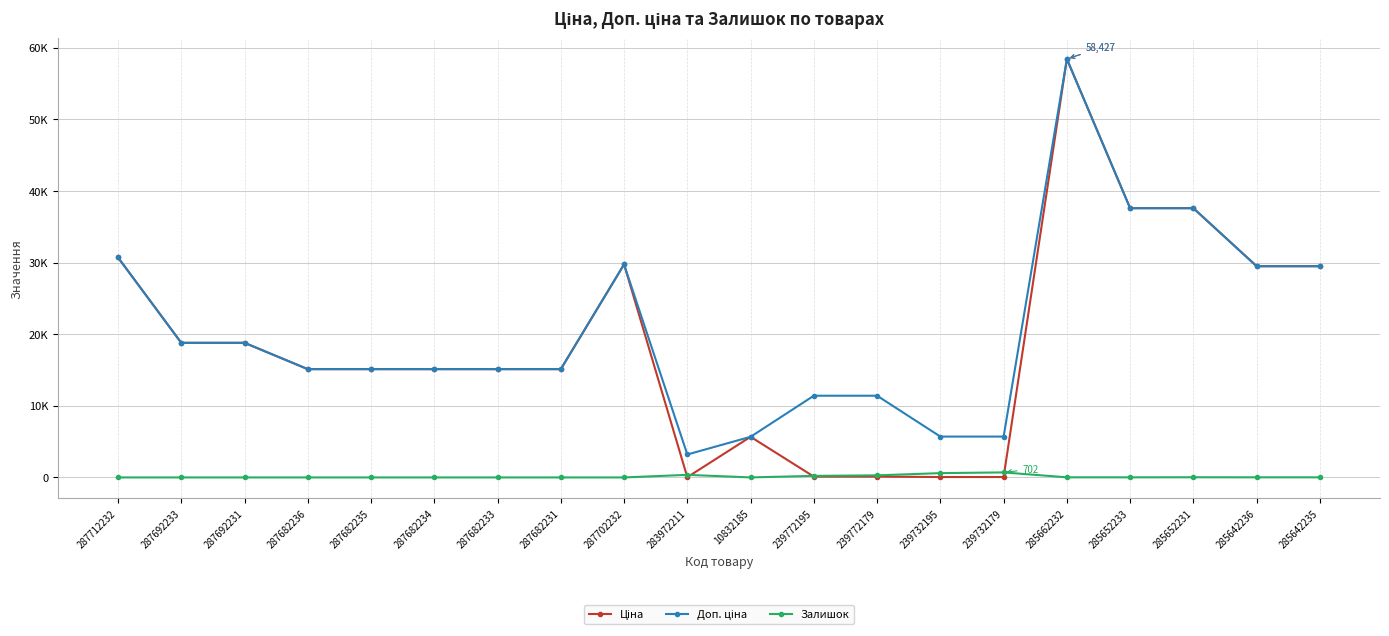

What are all the series names shown in the legend?

Ціна, Доп. ціна, Залишок